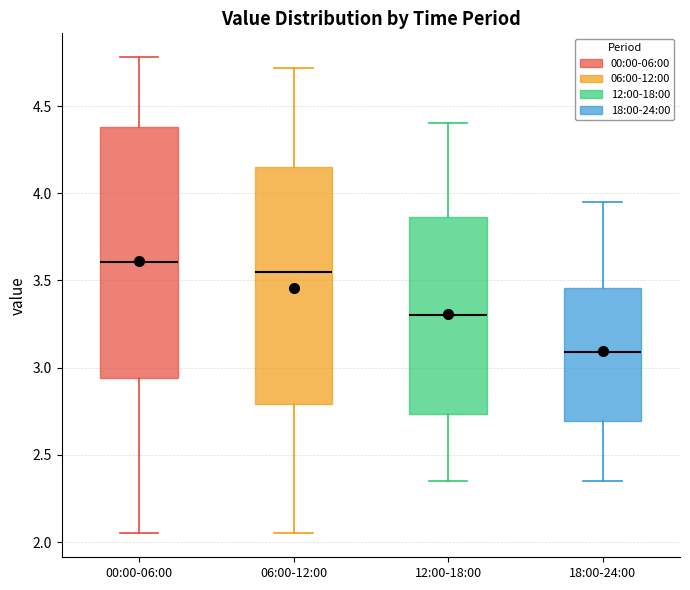

Where is the lower edge of the box for 06:00-12:00 on the y-axis? The values are not printed on the chart, so give them approximately, as read against the axis.

2.80